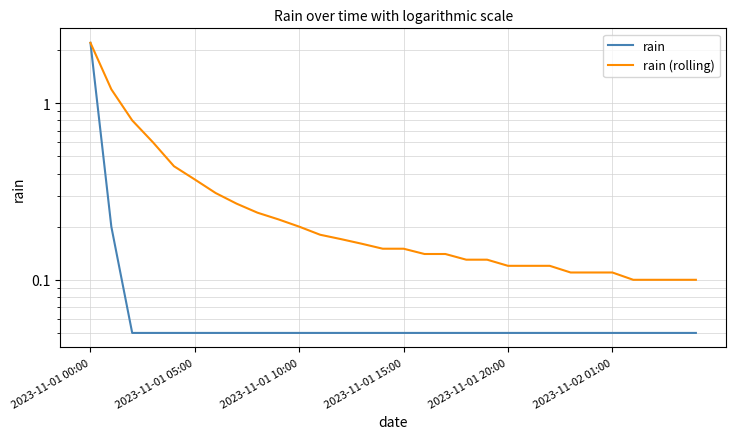

True or false: rain and rain (rolling) intersect in this chart.

False